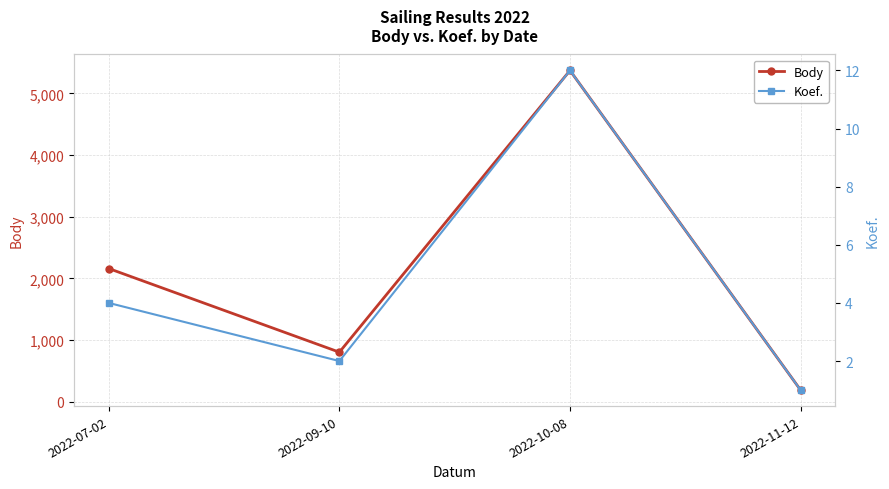

Between 2022-07-02 and 2022-10-08, which series saw the biggest shift?

Body